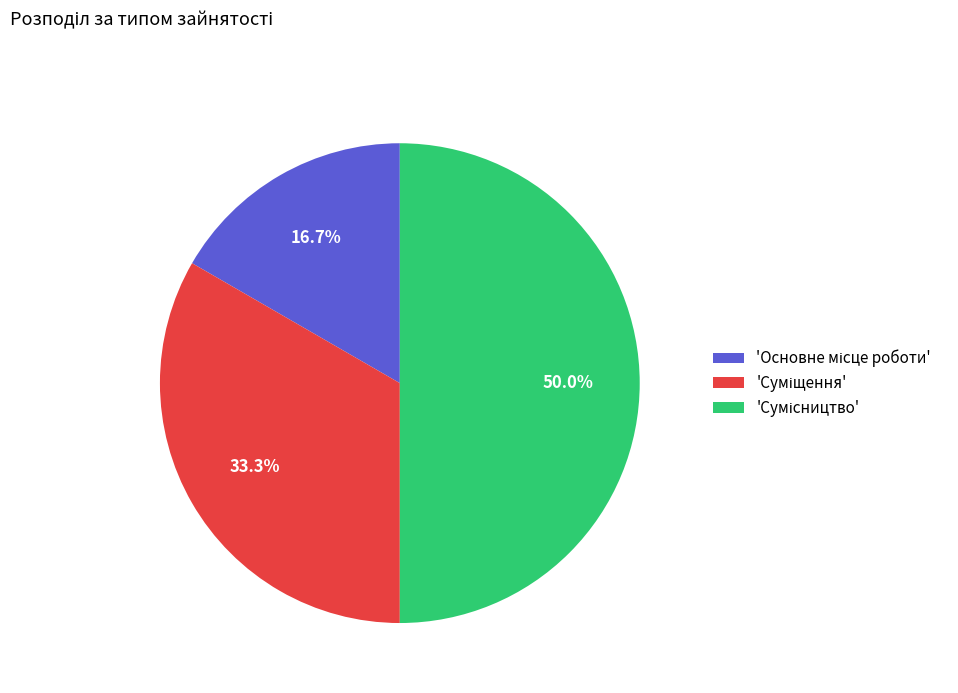

How many segments does this pie chart have?

3